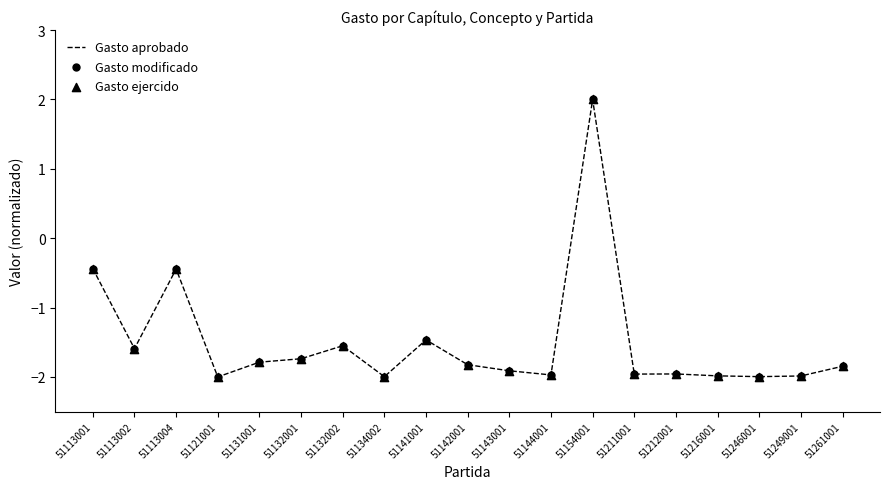

Is the value of Gasto ejercido at 51134002 greater than the value of Gasto modificado at 51113004?

No